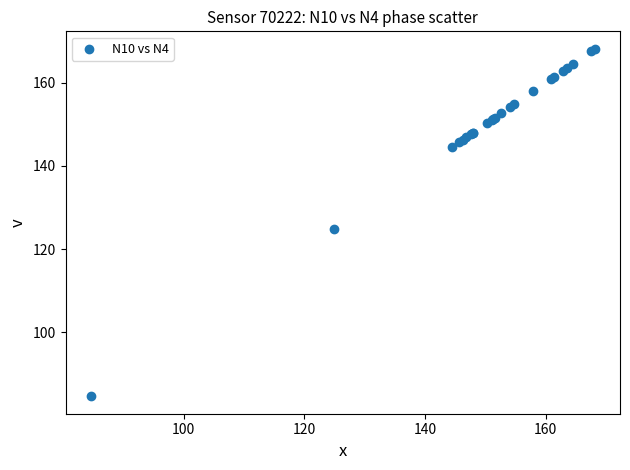

What Y value in the scatter plot is closest to 126?

124.9